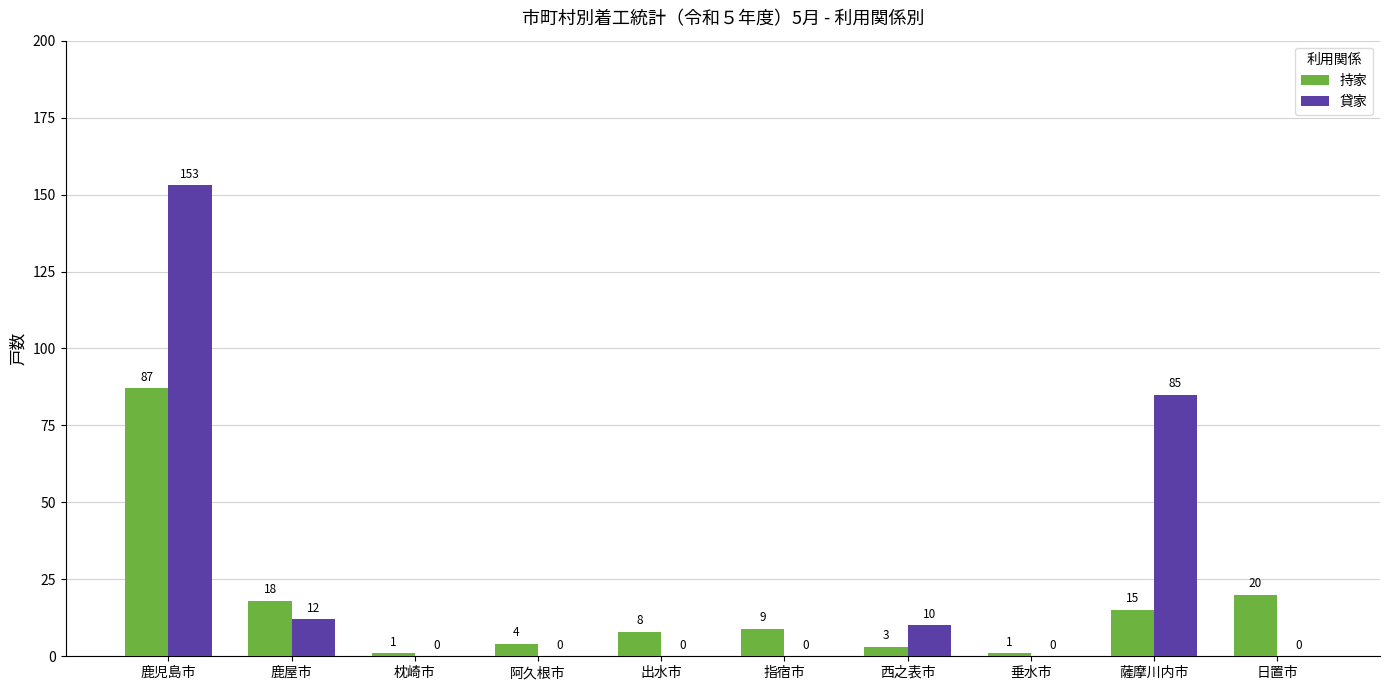

Which label corresponds to the largest value in the chart?

鹿児島市